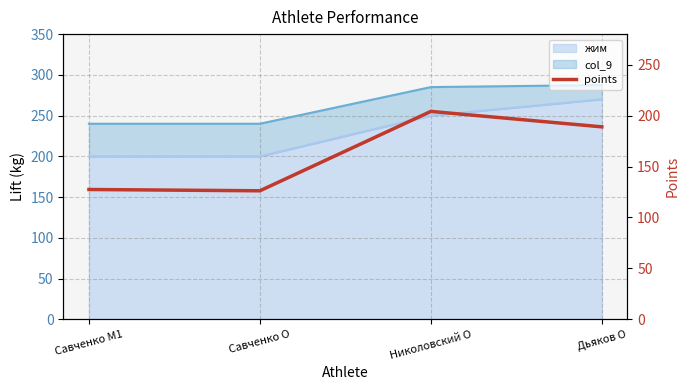

At which category does the data reach its first local valley?

Савченко O